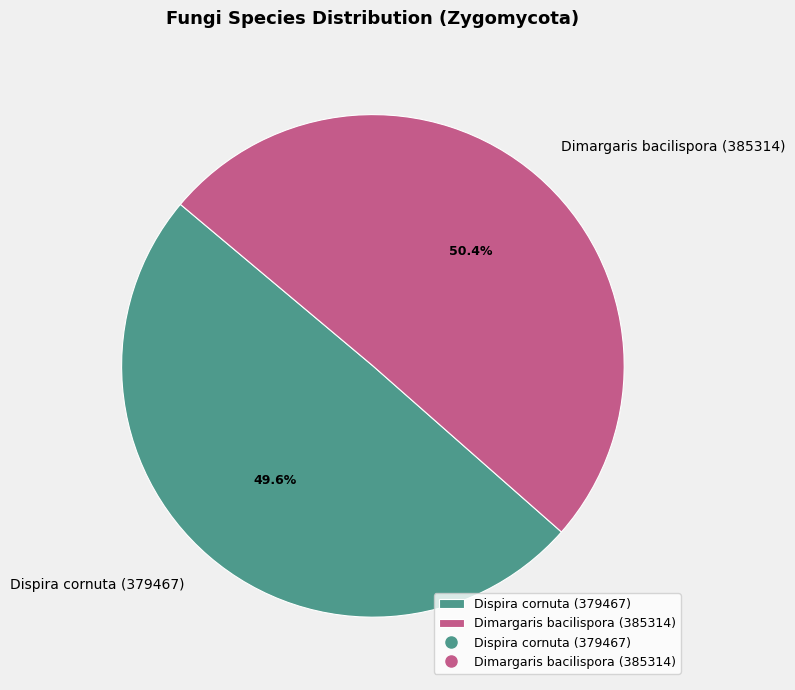

Approximately how many times larger is the value at Dimargaris bacilispora (385314) compared to Dispira cornuta (379467)?

1.0